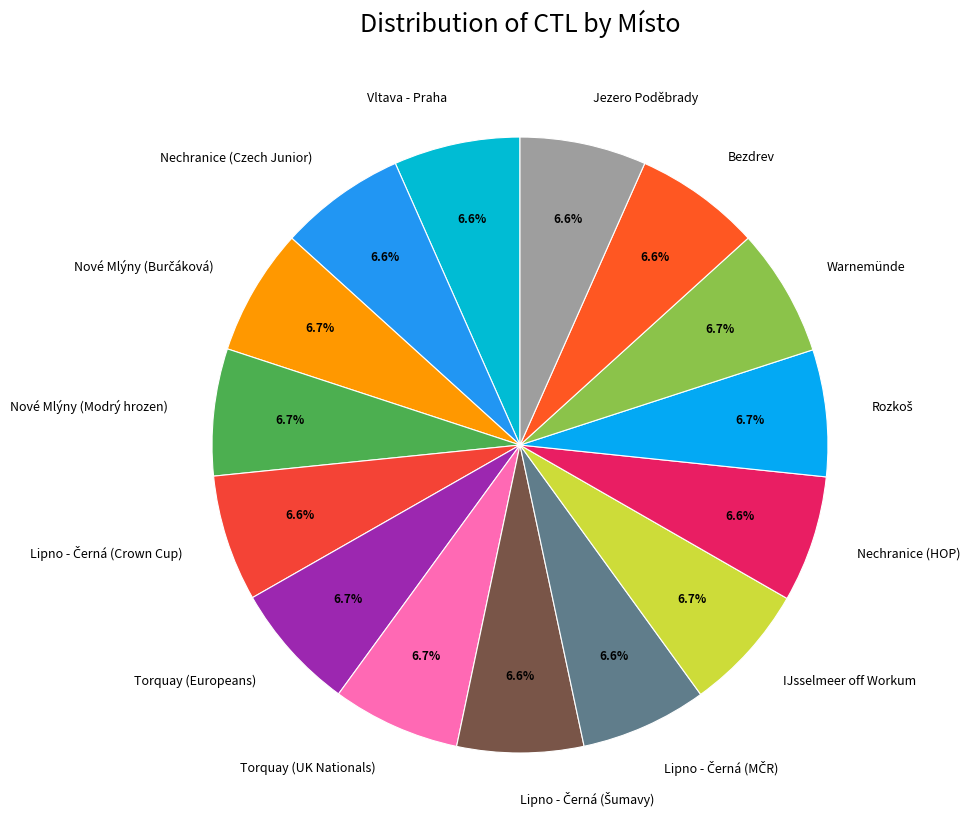

What percentage is the Jezero Poděbrady slice, to the nearest percent?

7%